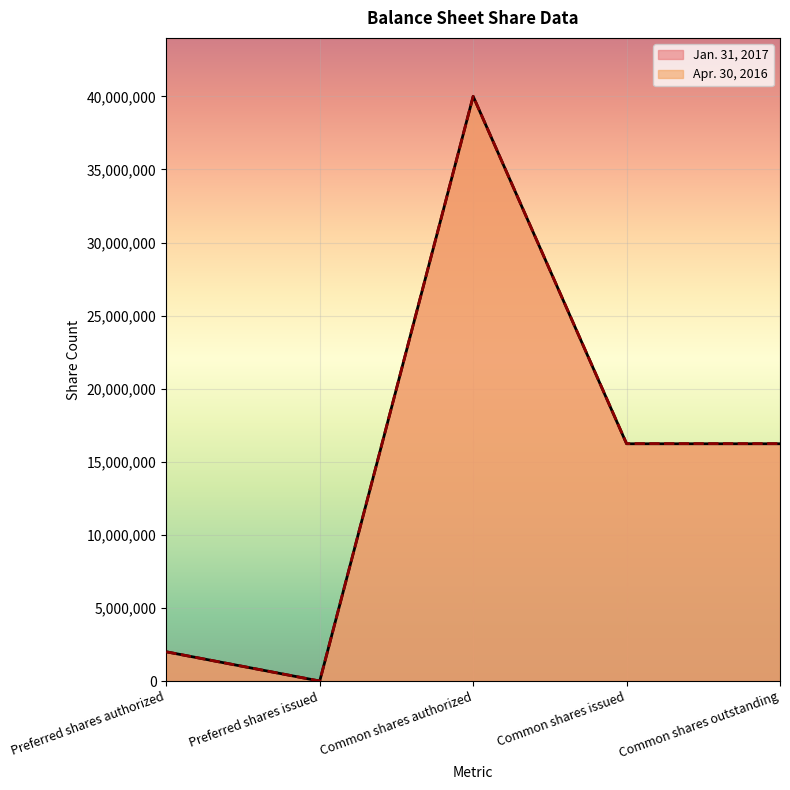

Reading right to left, what are all the values shown in this chart?

Jan. 31, 2017: Common shares outstanding=16232525	Common shares issued=16232525	Common shares authorized=40000000	Preferred shares issued=0	Preferred shares authorized=2000000
Apr. 30, 2016: Common shares outstanding=16244041	Common shares issued=16244041	Common shares authorized=40000000	Preferred shares issued=0	Preferred shares authorized=2000000